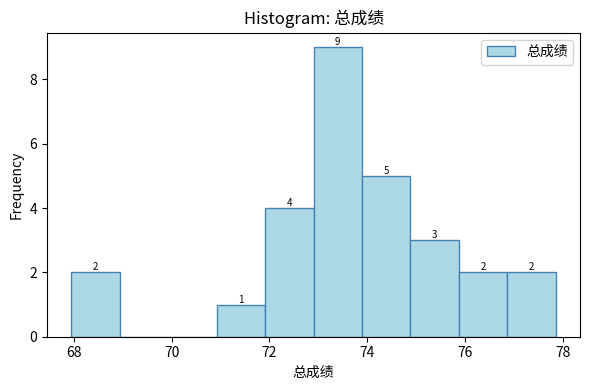

Which range on the x-axis has the tallest bar?

73.0 to 73.8